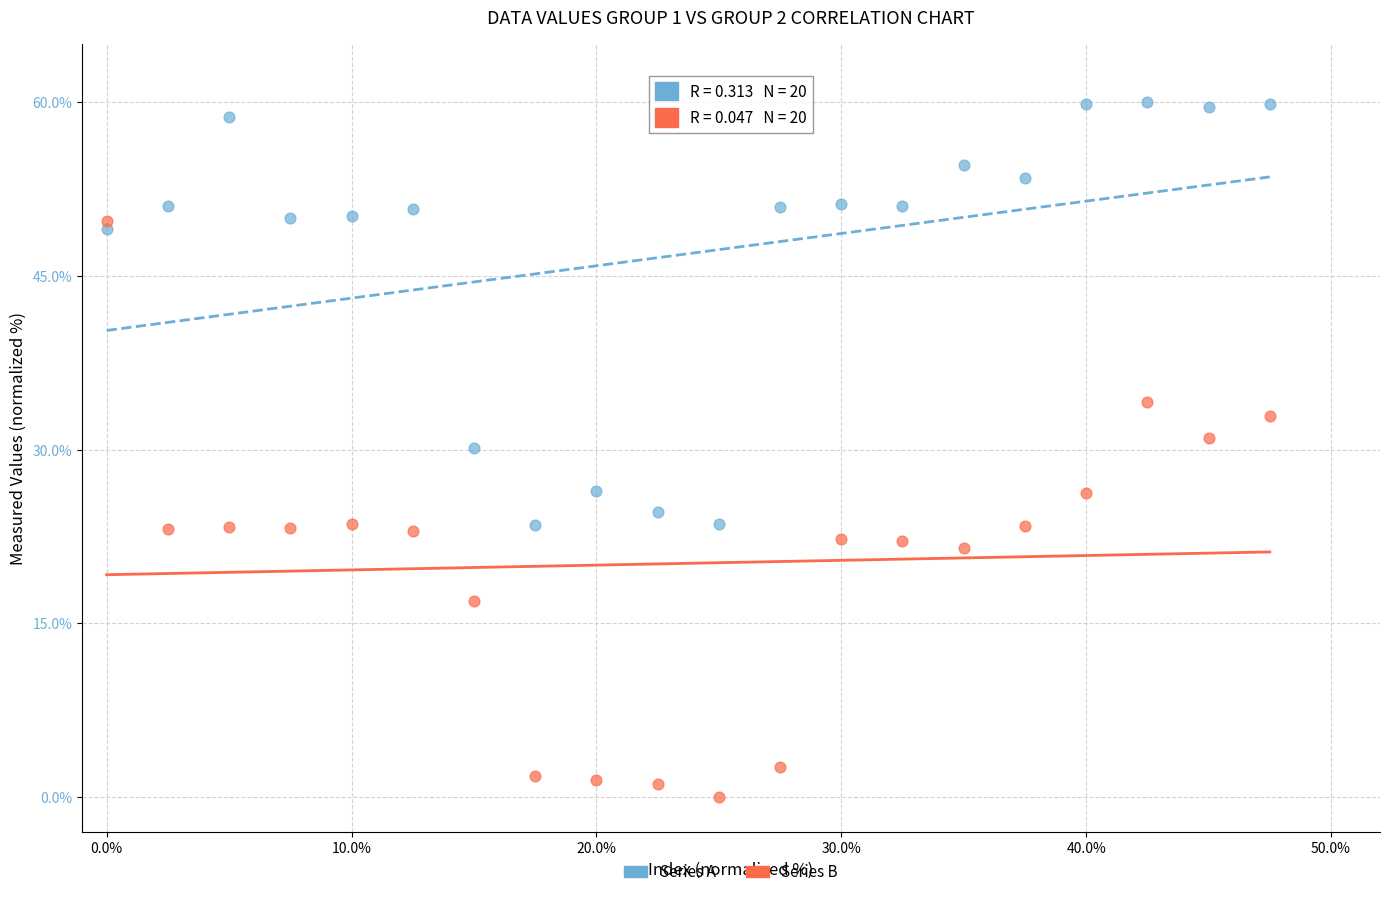

Across all data points, what is the range of X values (max minus min)?

47.5